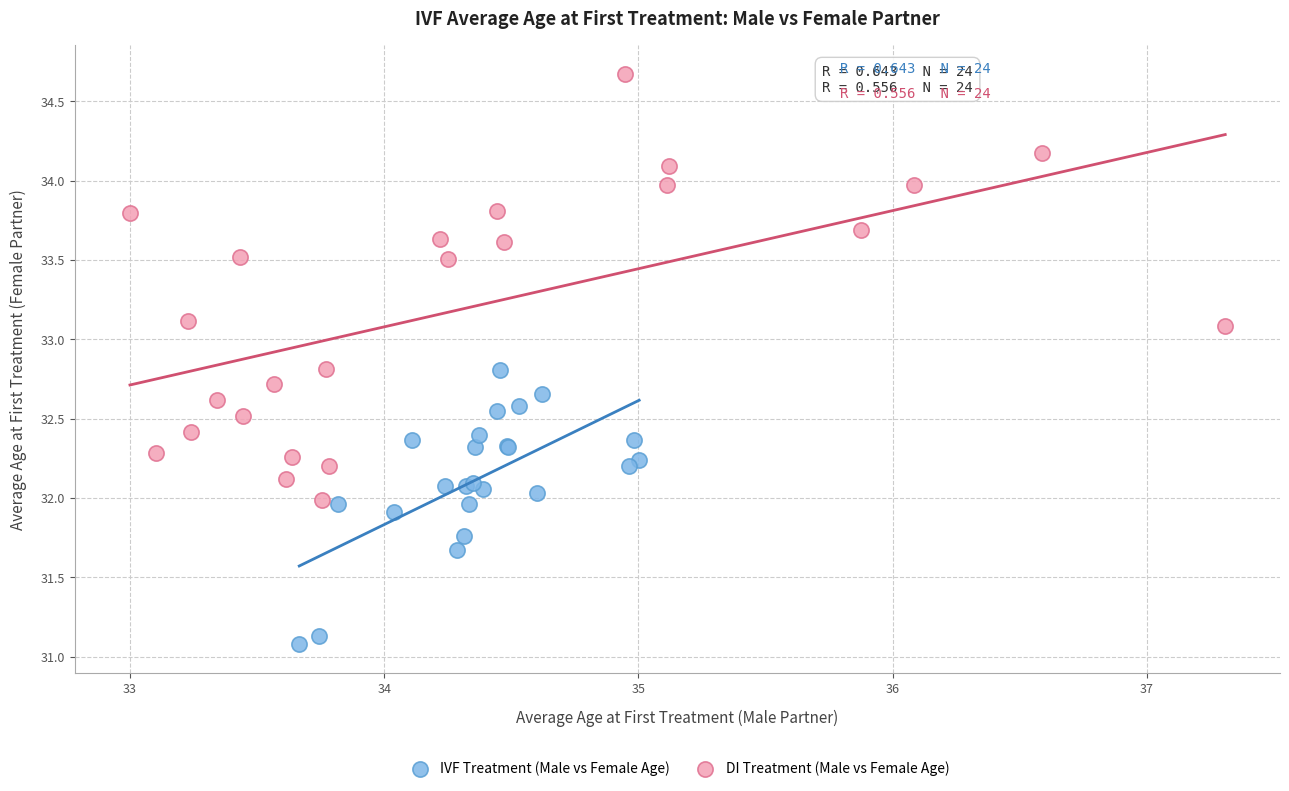

Which series contains the lowest Y value?

IVF Treatment (Male vs Female Age)